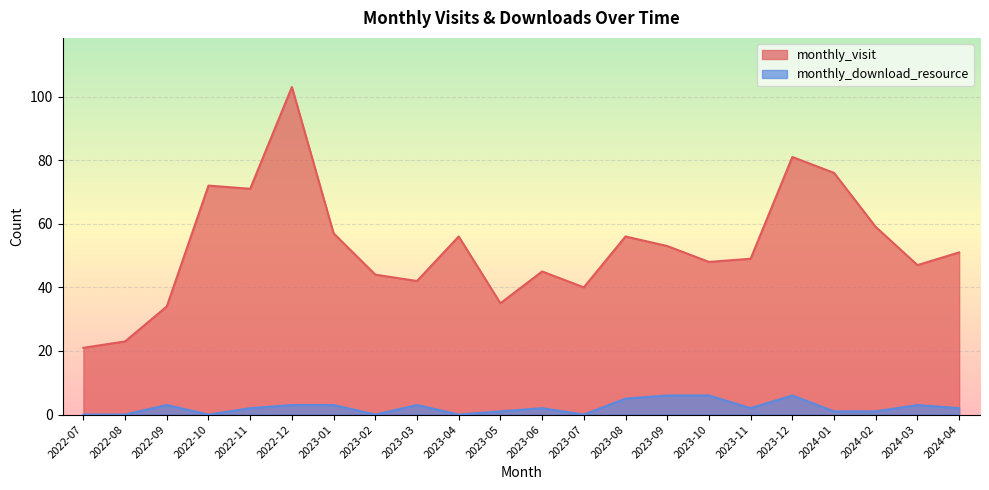

How many data points in monthly_visit are less than 51?

11